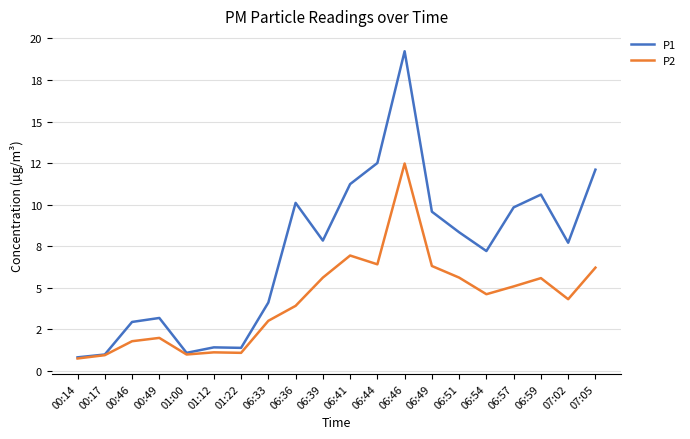

Is it true that P2 equals 4.6 at 06:54?

True